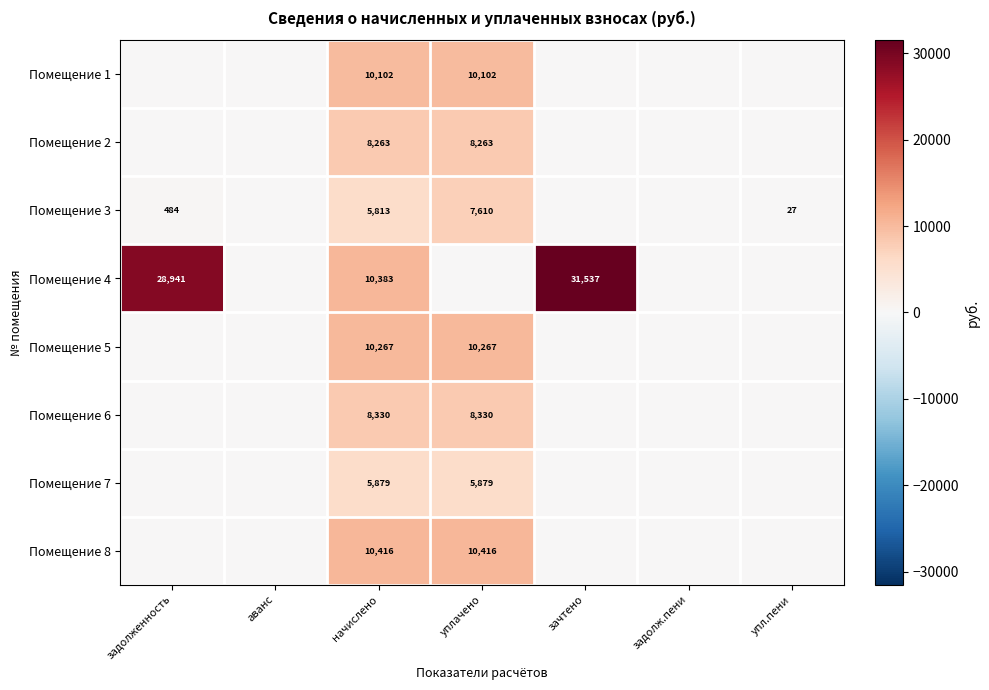

The value of Помещение 5 at уплачено is 10267. True or false?

True